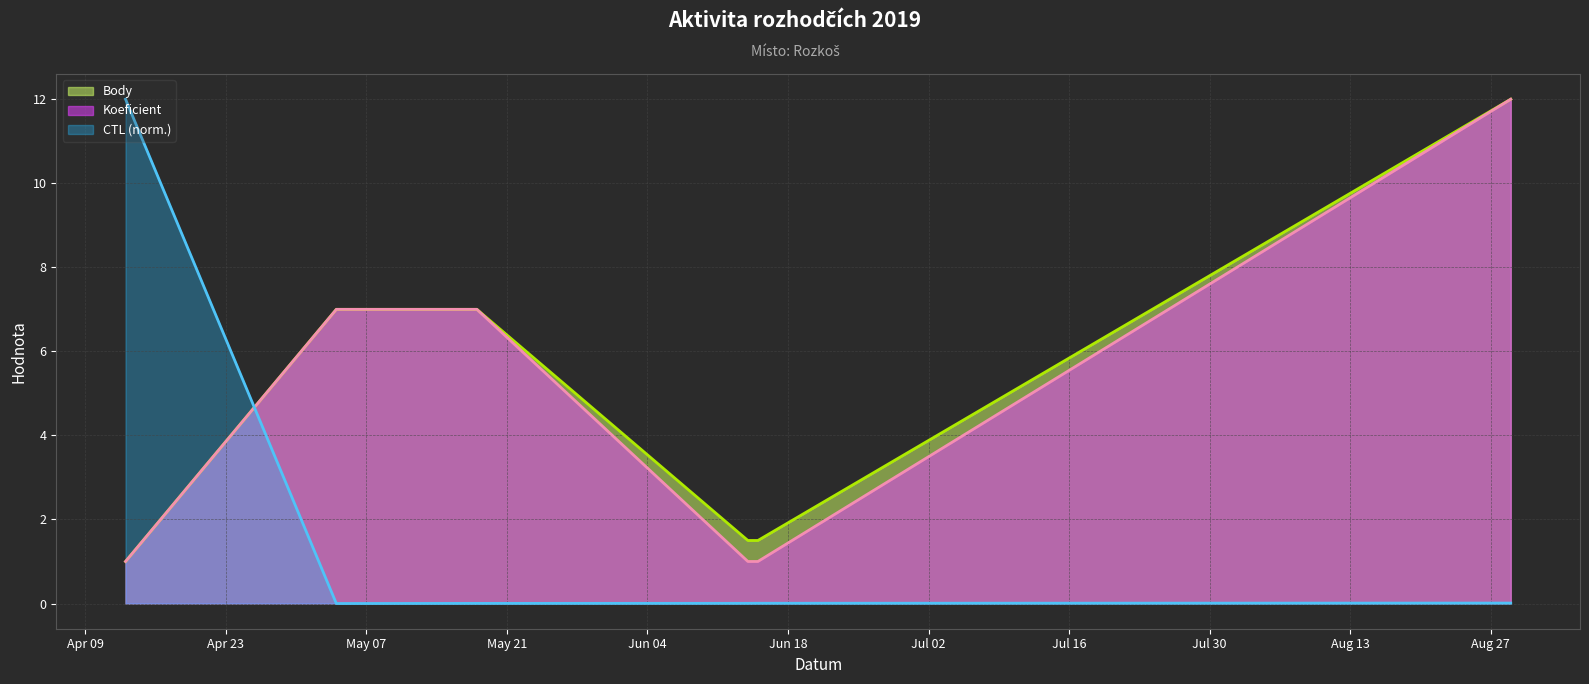

True or false: Body (line) has more than 2 interior local peaks.

False